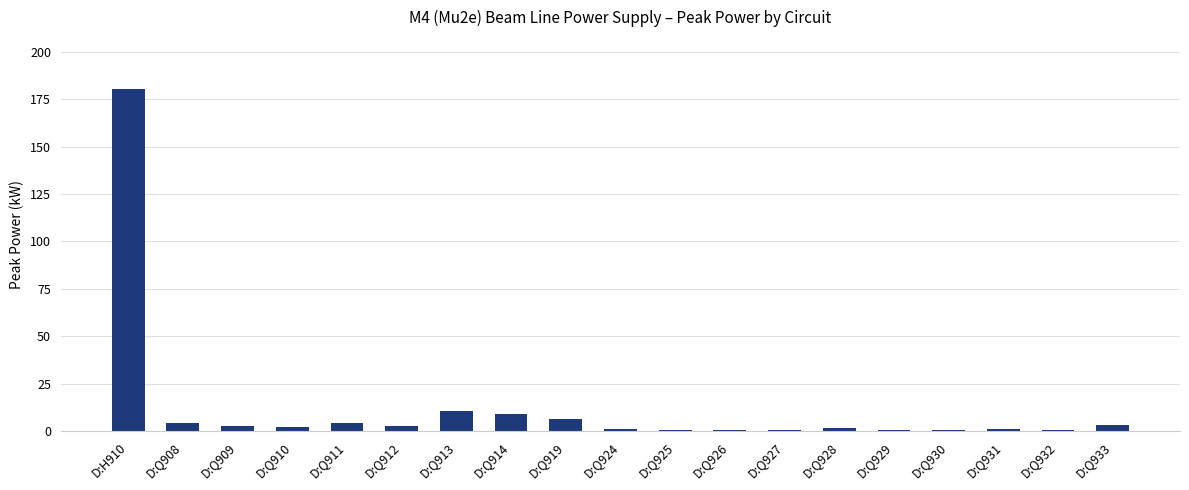

True or false: the data shows 9.2 at D:Q914.

True